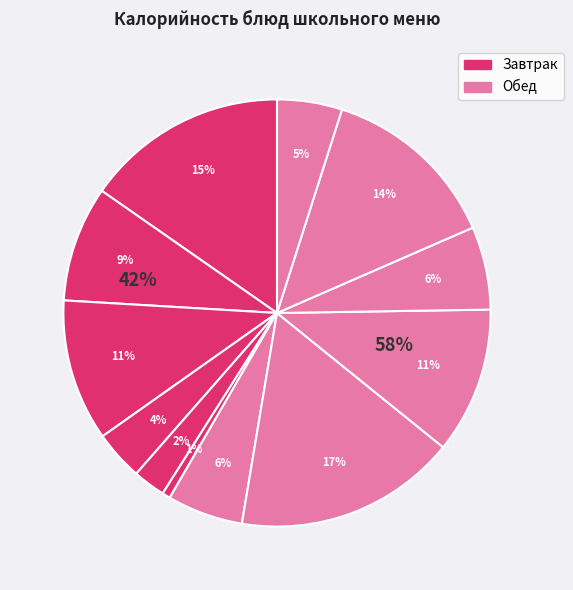

To the nearest percent, what is the average slice percentage?

8%